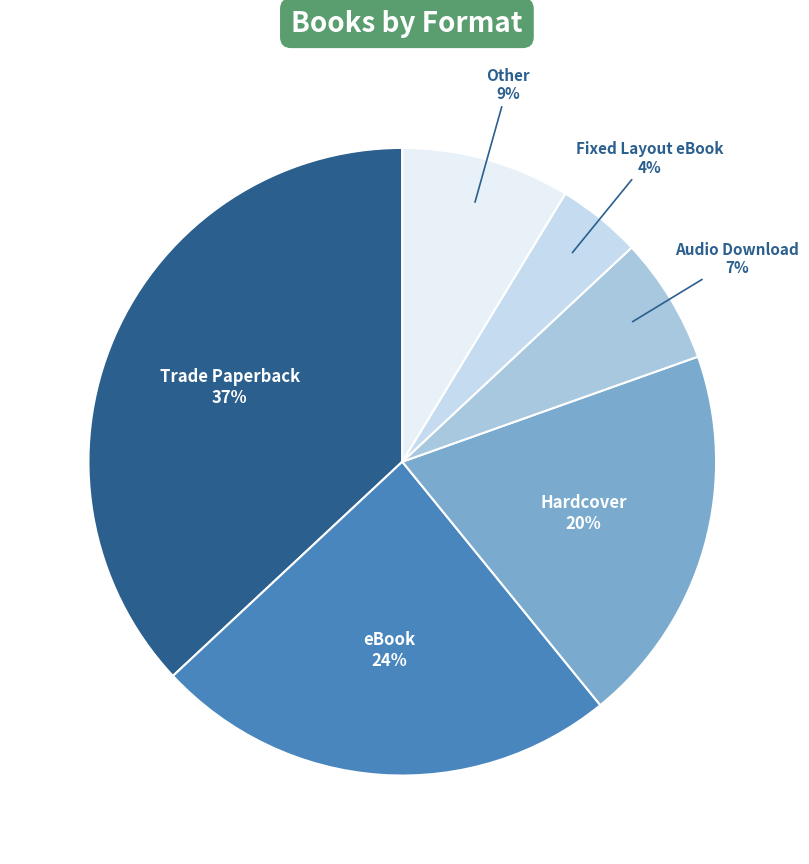

To the nearest percent, what portion does Hardcover represent?

20%